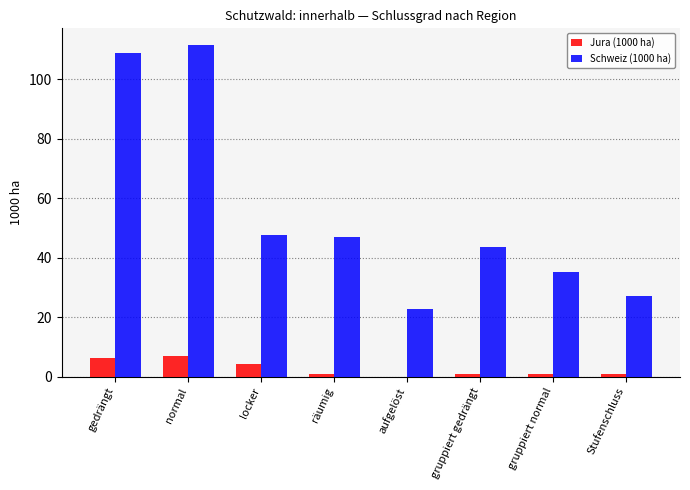

How many groups of bars are there?

8